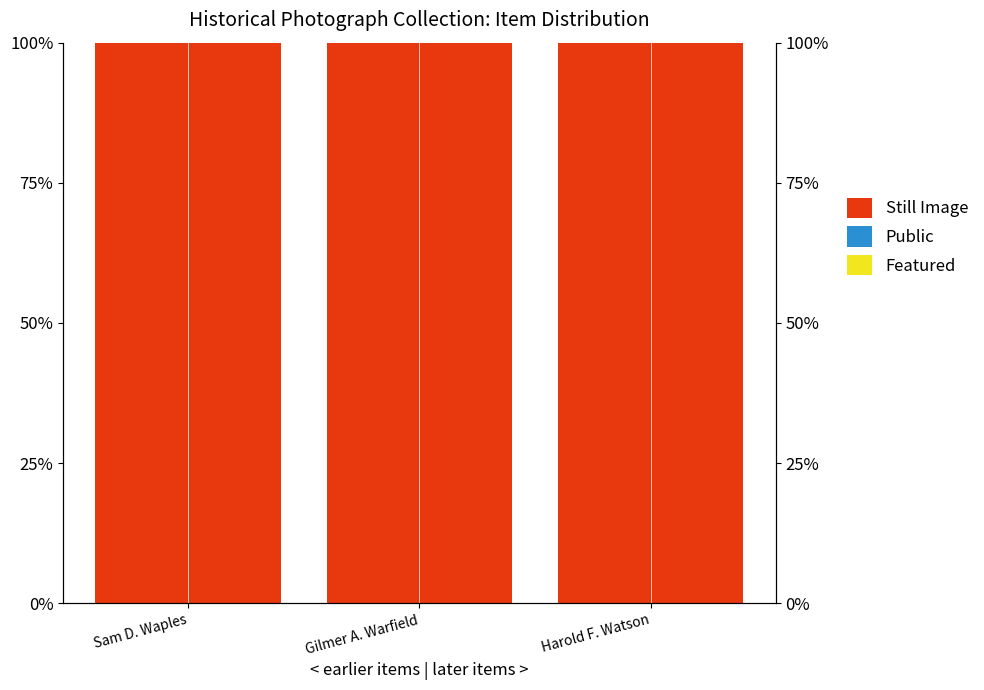

Is the value of Featured at Sam D. Waples greater than the value of Still Image at Harold F. Watson?

No